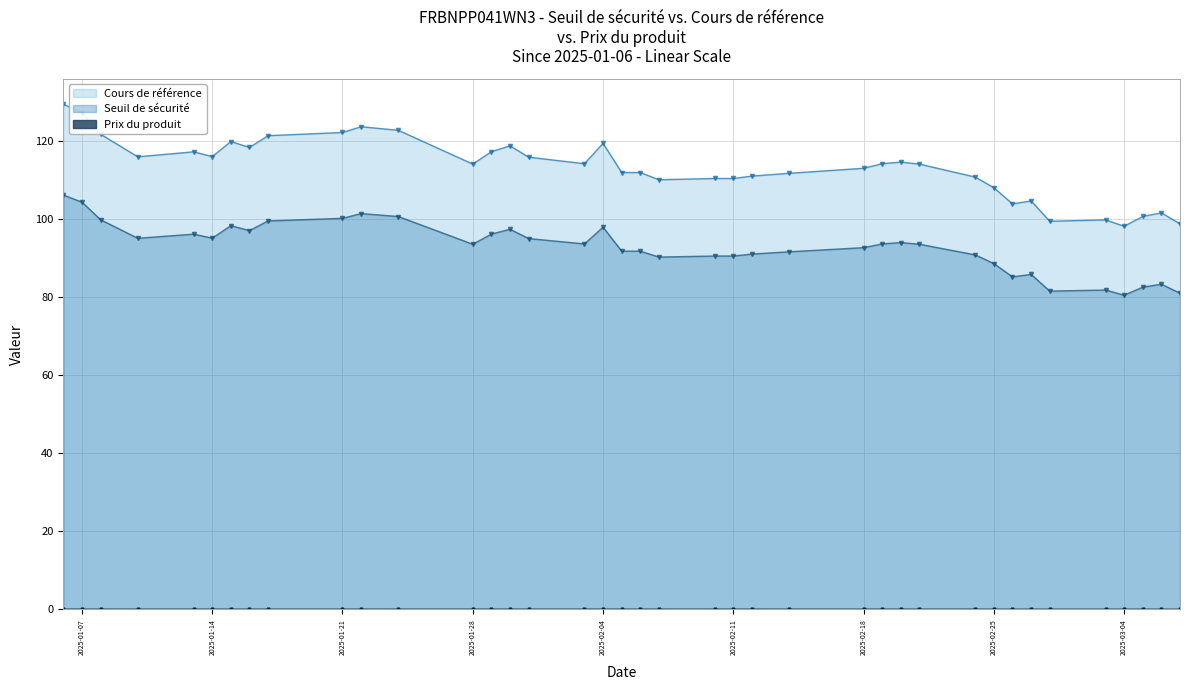

The value of Cours de référence at 2025-02-25 is 156.3. True or false?

False